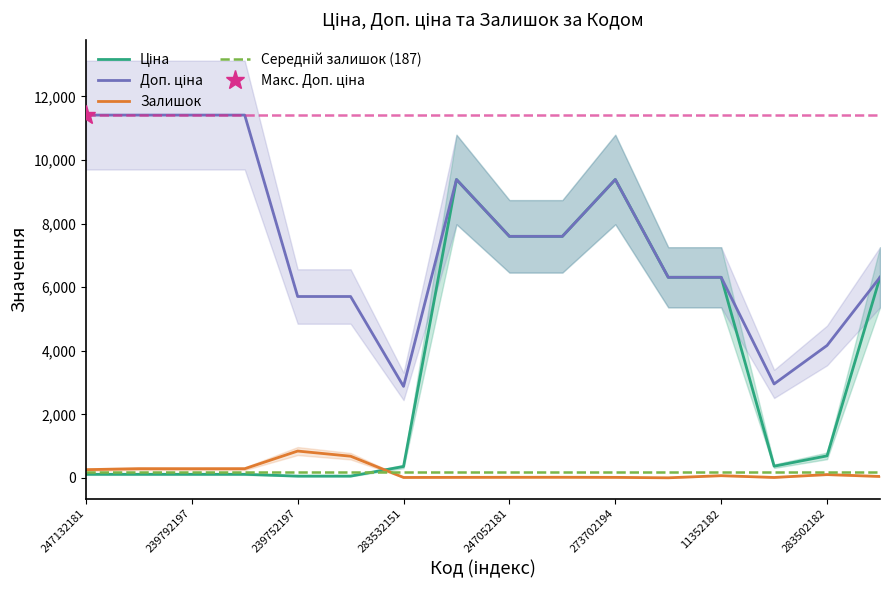

True or false: Доп. ціна and Залишок intersect in this chart.

False